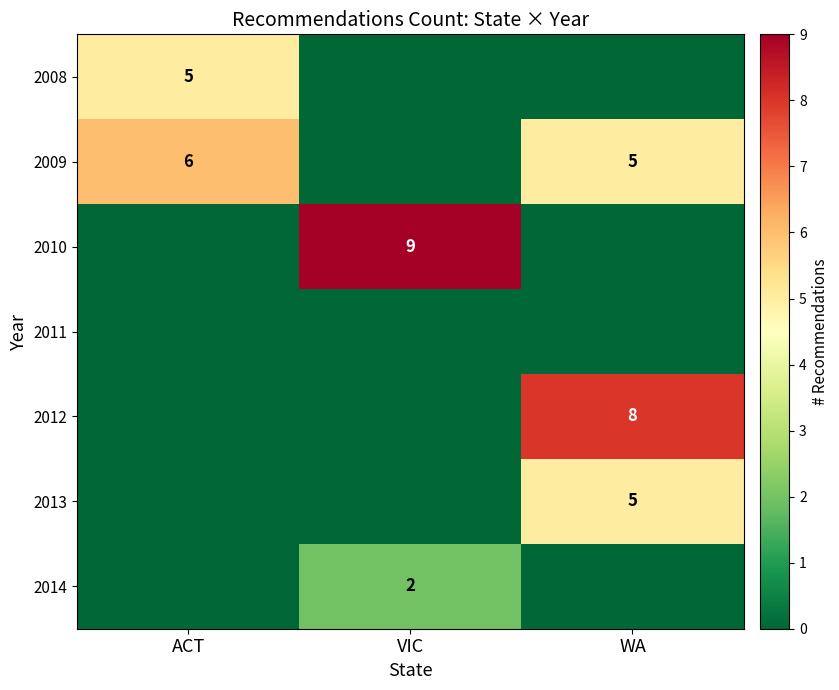

Is it true that 2013 equals 5 at WA?

True